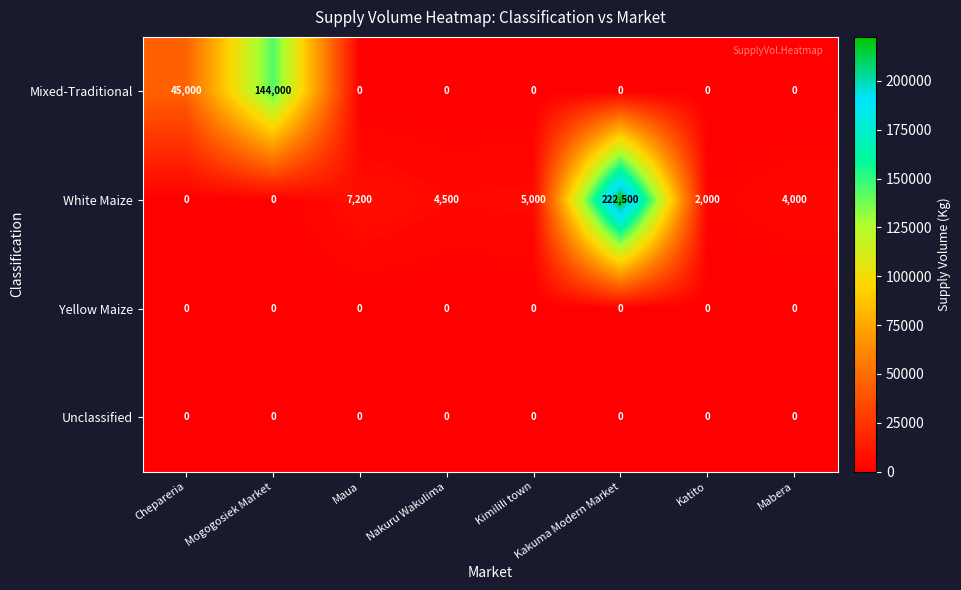

How many values in the White Maize series are below 4500?

4